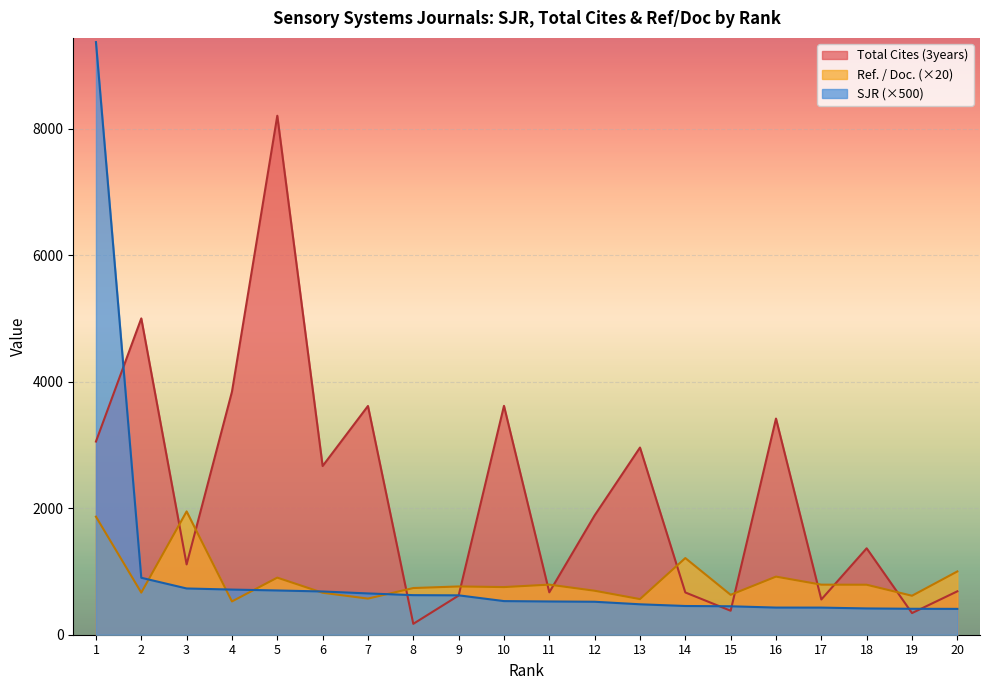

What is the value of the SJR point at the 18th from the left?

415.5